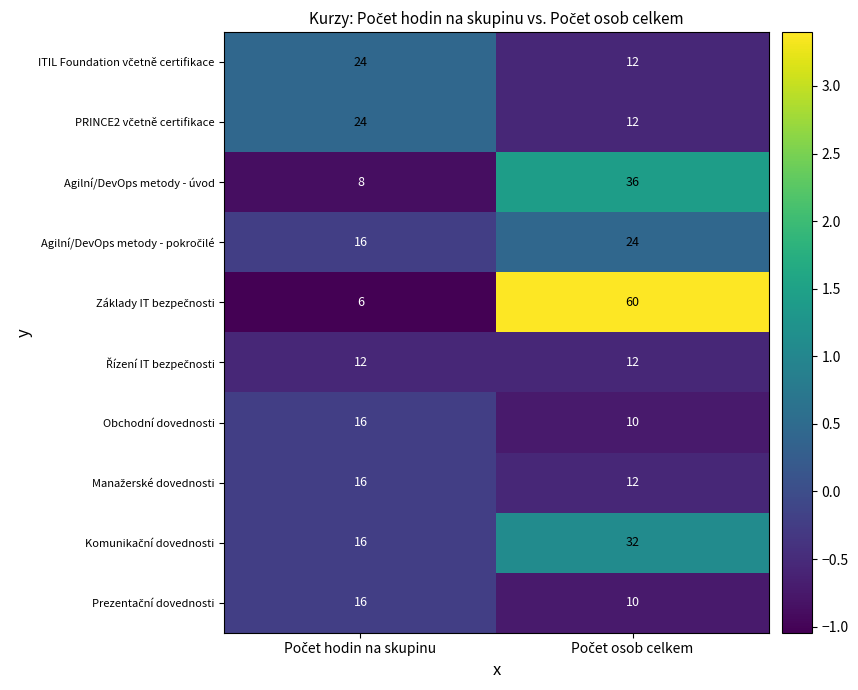

What is the minimum value shown in the chart?

6